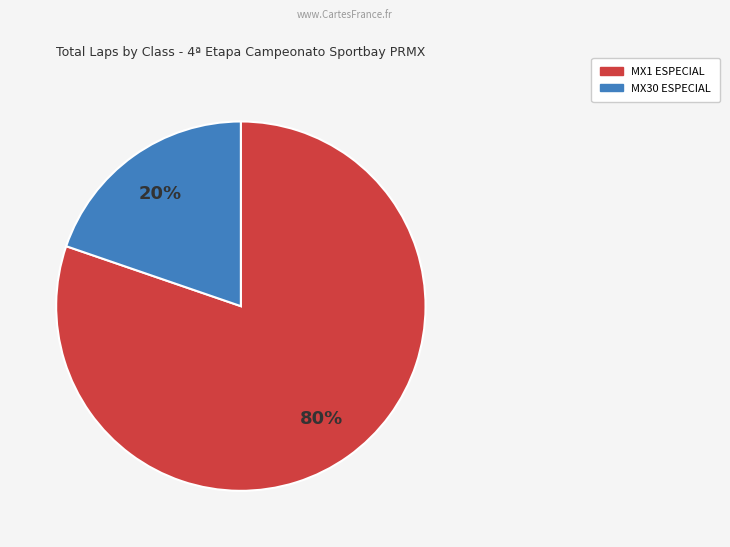

Does any single category account for the majority?

Yes